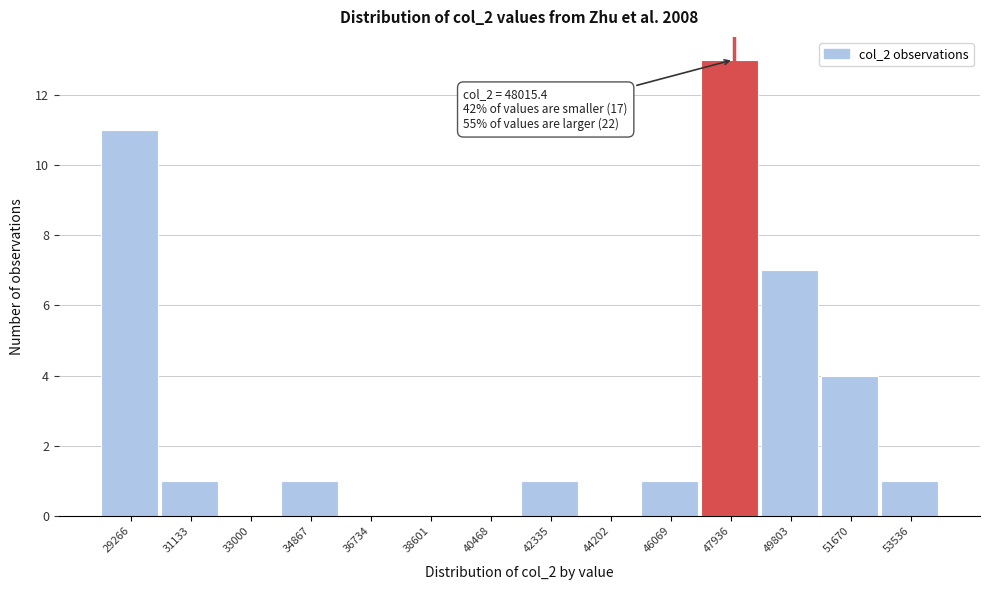

Over which range of the x-axis is the bar tallest?

47000 to 48800